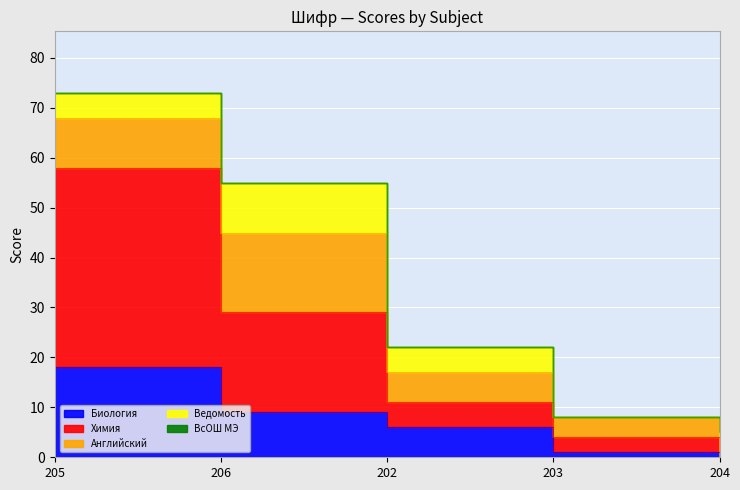

The Химия series shows 2 at 202. True or false?

False